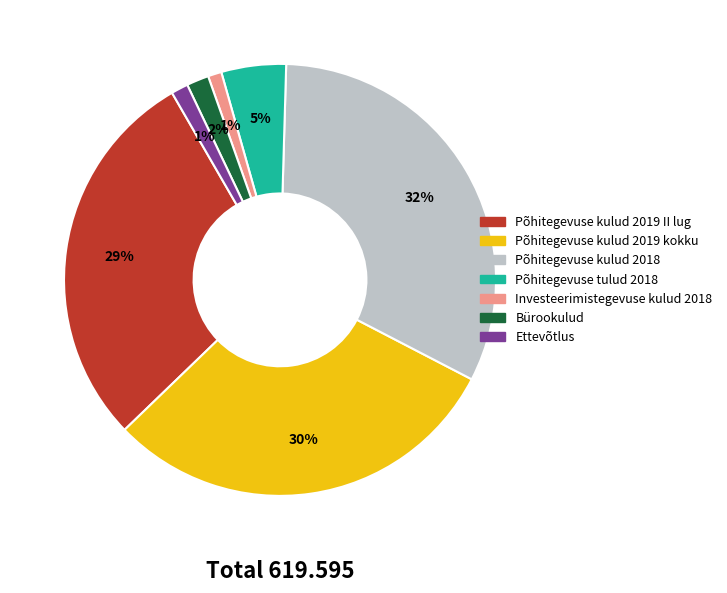

How many slices are in this pie chart?

7